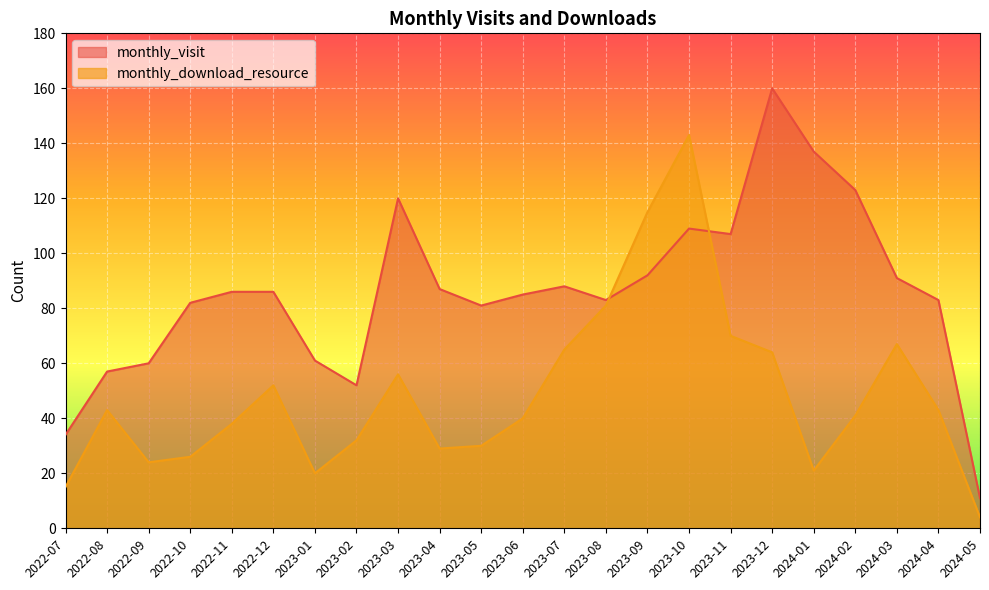

What is the difference between the maximum and minimum values in the monthly_download_resource series?

139